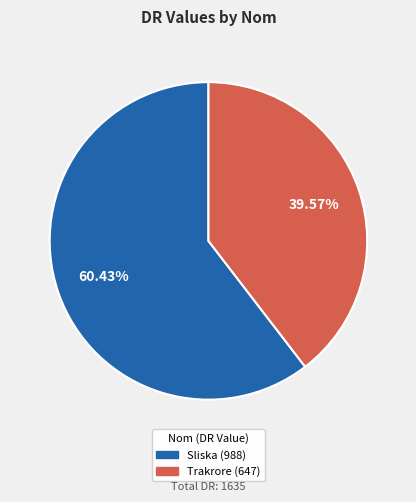

Approximately how many times larger is the value at Sliska compared to Trakrore?

1.5